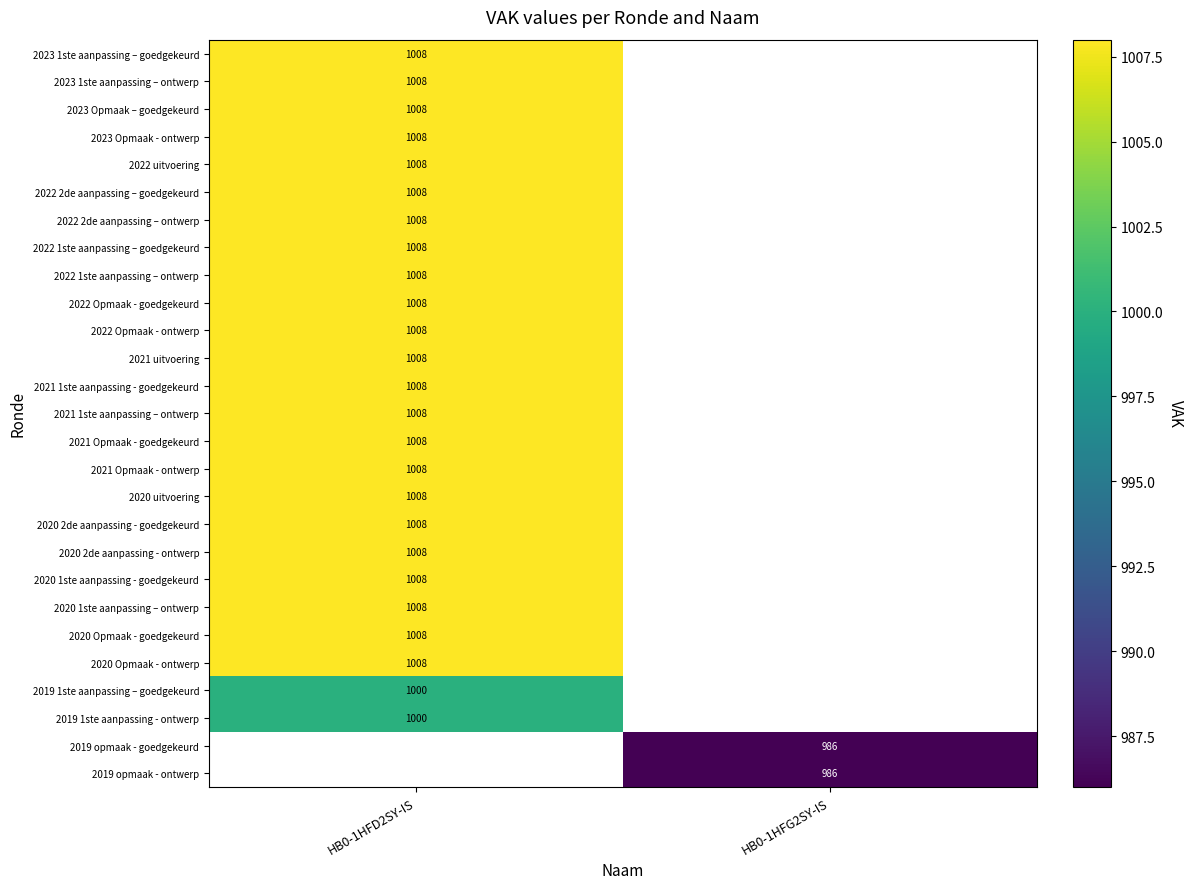

True or false: 2022 Opmaak - ontwerp has a value of 1641 at HB0-1HFD2SY-IS.

False